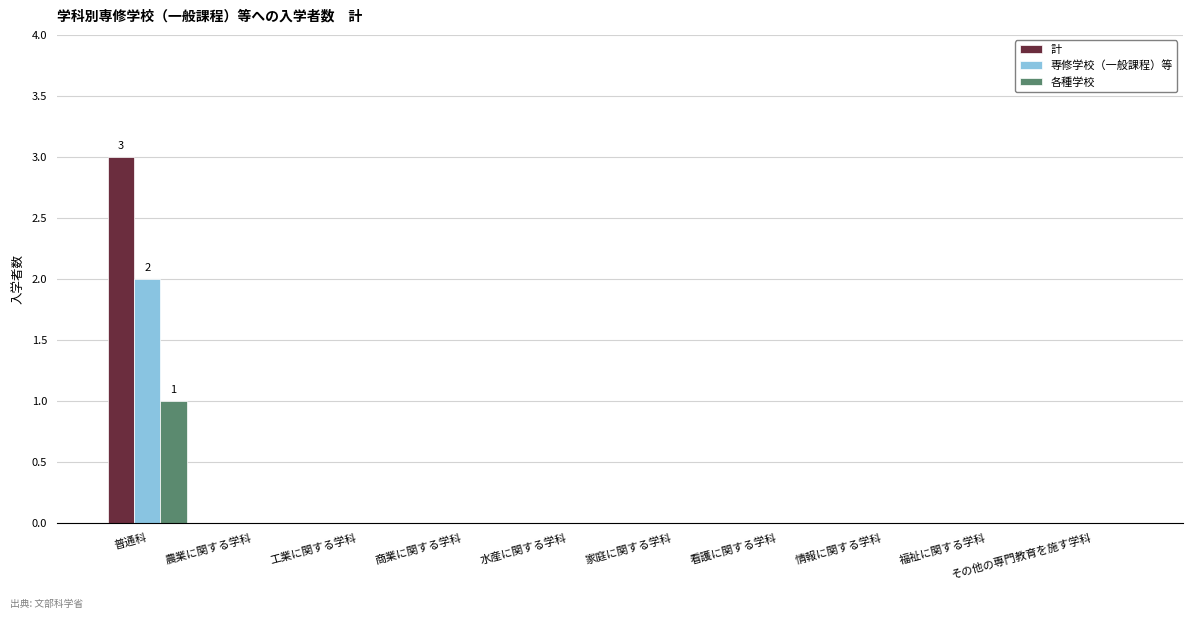

Reading right to left, transcribe all the data shown in this chart.

計: 0	0	0	0	0	0	0	0	0	3
専修学校（一般課程）等: 0	0	0	0	0	0	0	0	0	2
各種学校: 0	0	0	0	0	0	0	0	0	1